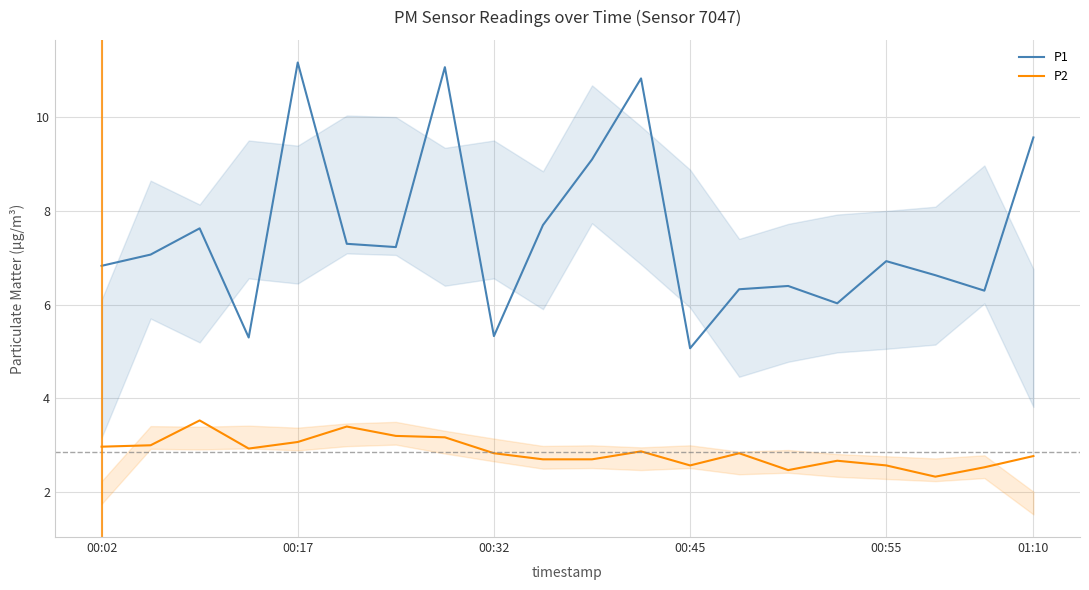

The value of P2 at 01:10 is 4.7. True or false?

False